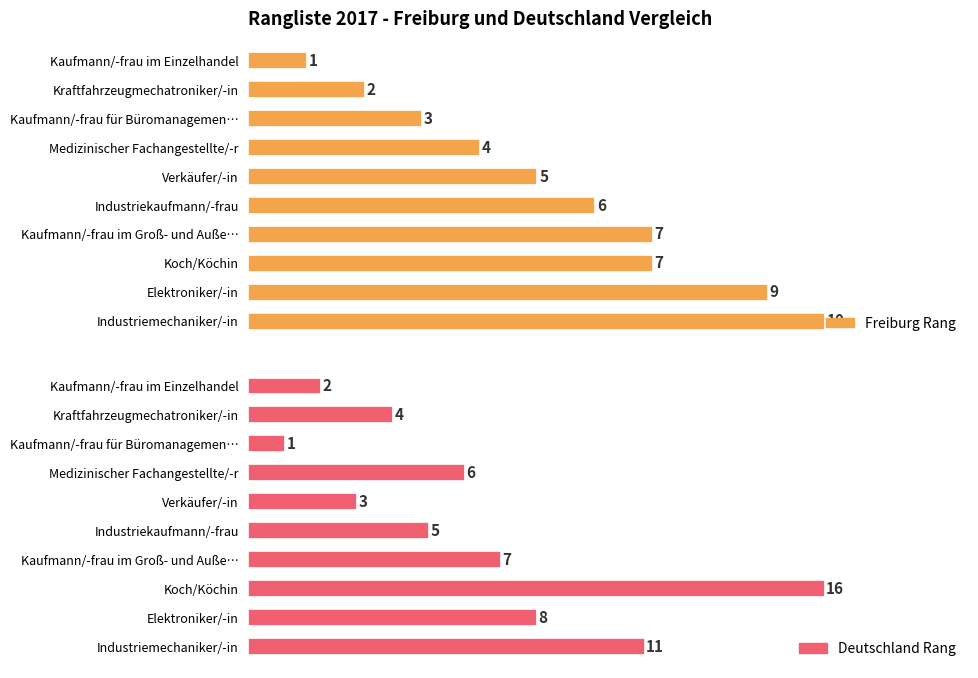

What is the difference between the Freiburg Rang values at Kaufmann/-frau im Einzelhandel and Elektroniker/-in?

8